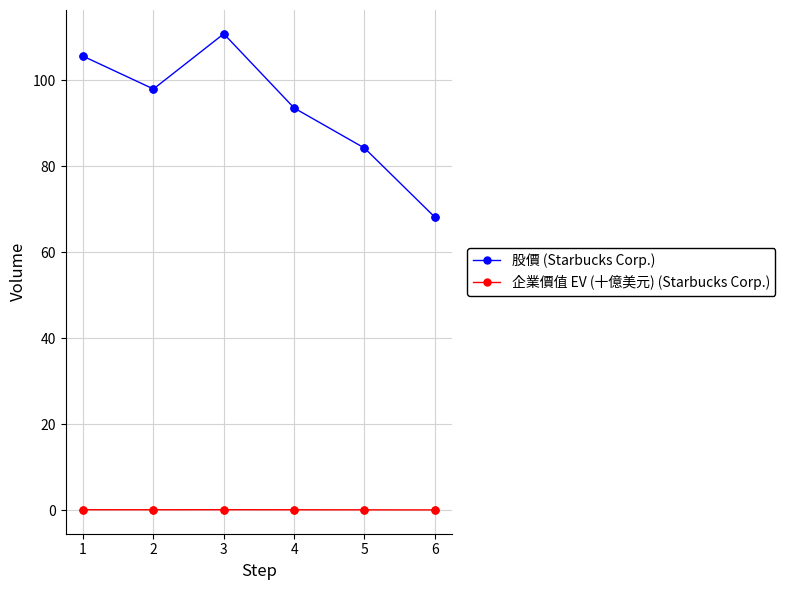

Between 3 and 5, which series saw the biggest shift?

股價 (Starbucks Corp.)